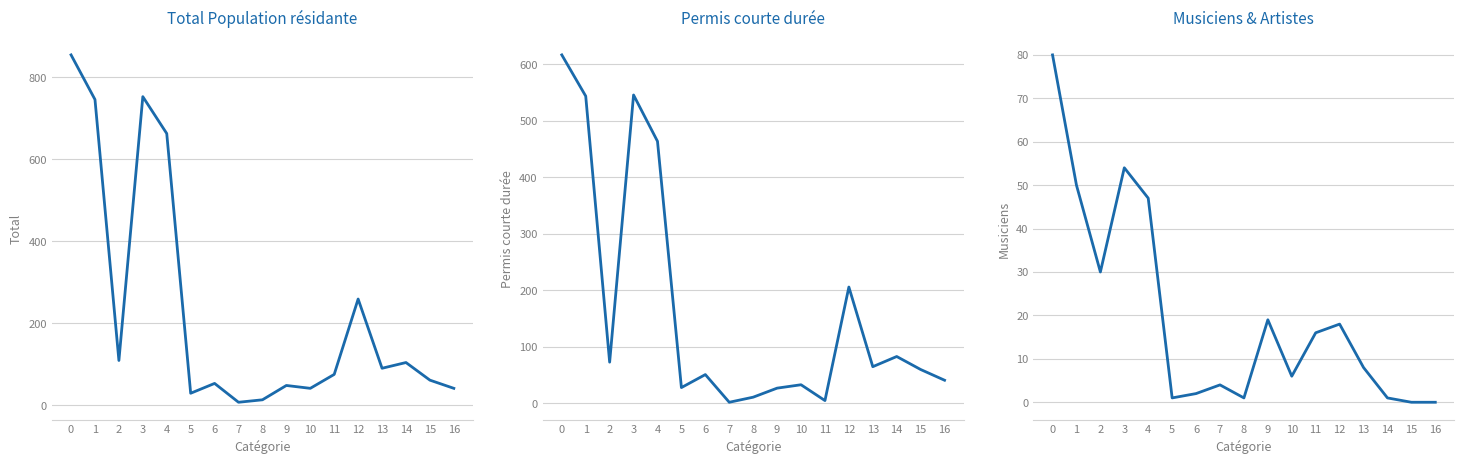

Read the Permis courte durée Total (col_4) value at 10, to the nearest 50.

50